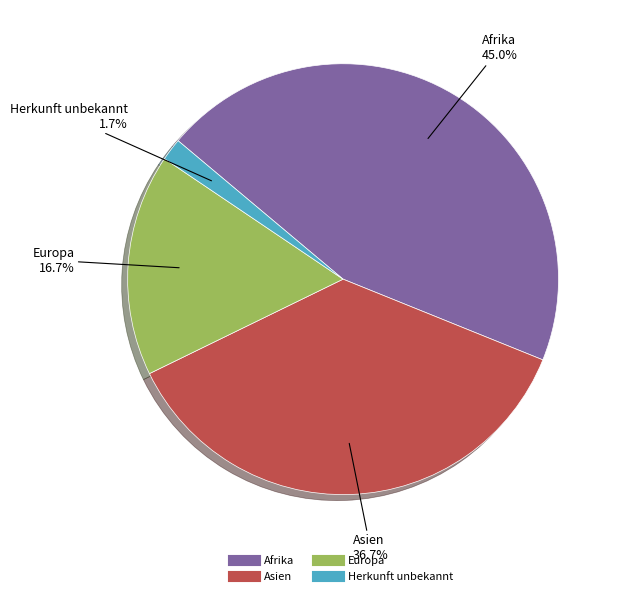

Between Afrika and Asien, which is larger?

Afrika